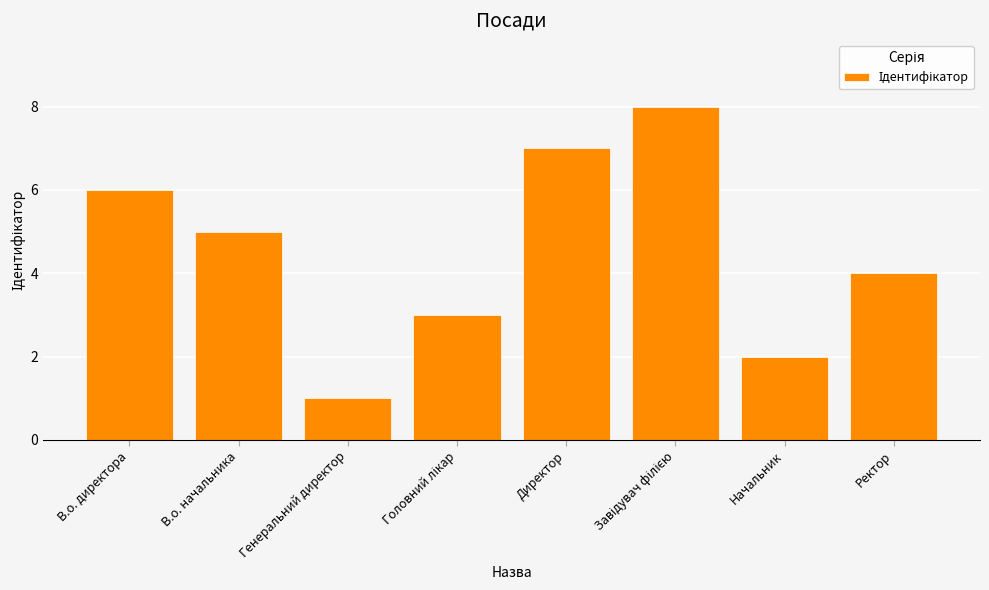

How many bars are there in total?

8